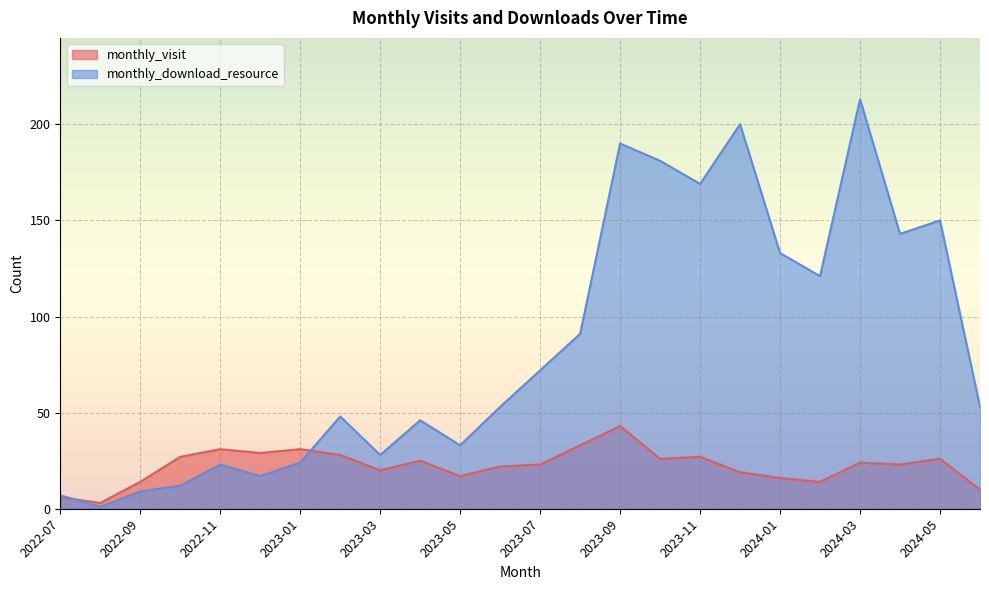

What is the spread (max minus min) of values at 2022-07?

1